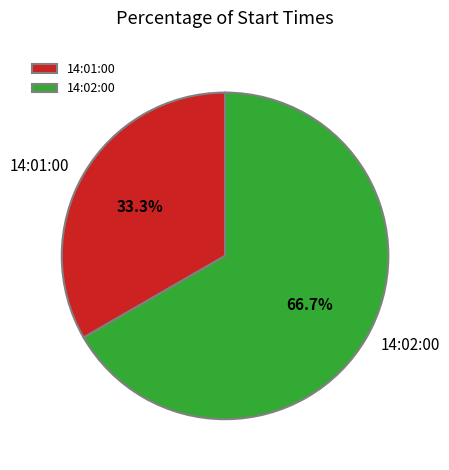

How many slices are in this pie chart?

2